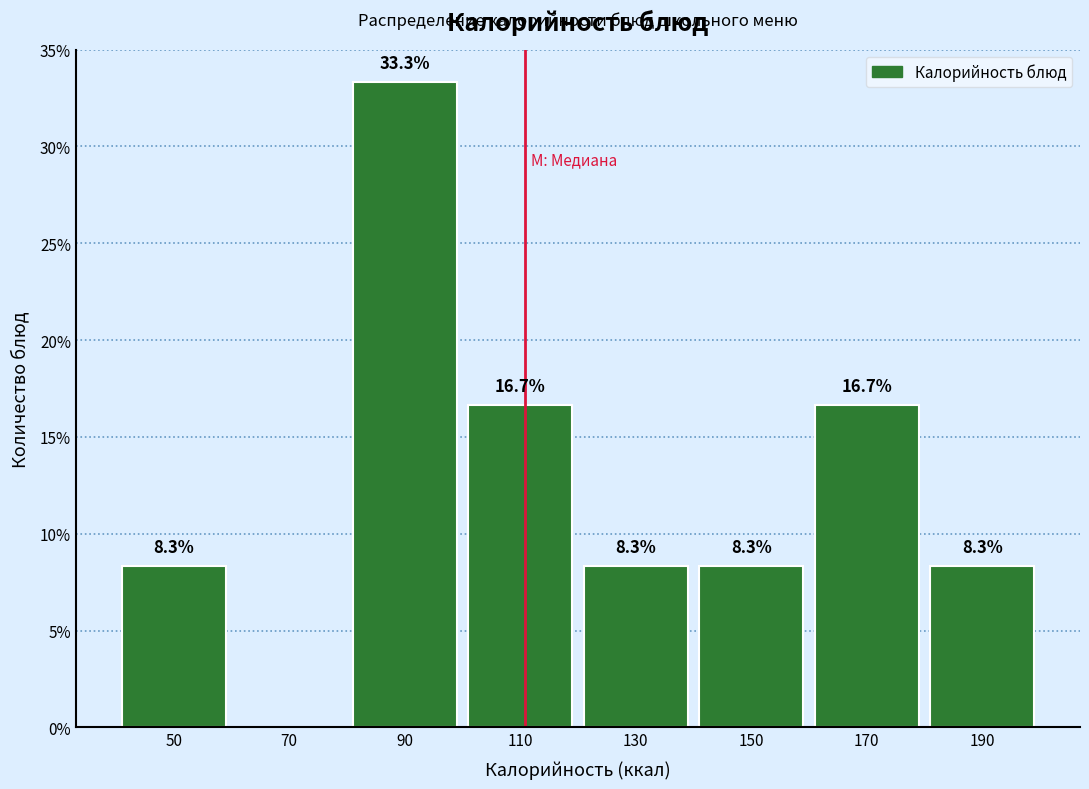

Which range on the x-axis has the tallest bar?

80 to 100